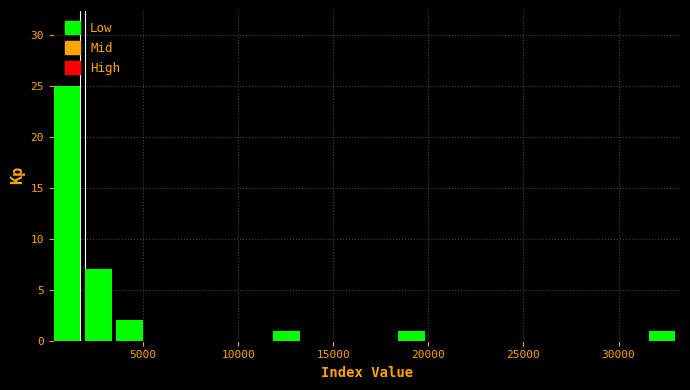

Read against the x-axis, roughly where is the centre of the tallest bar?

1000